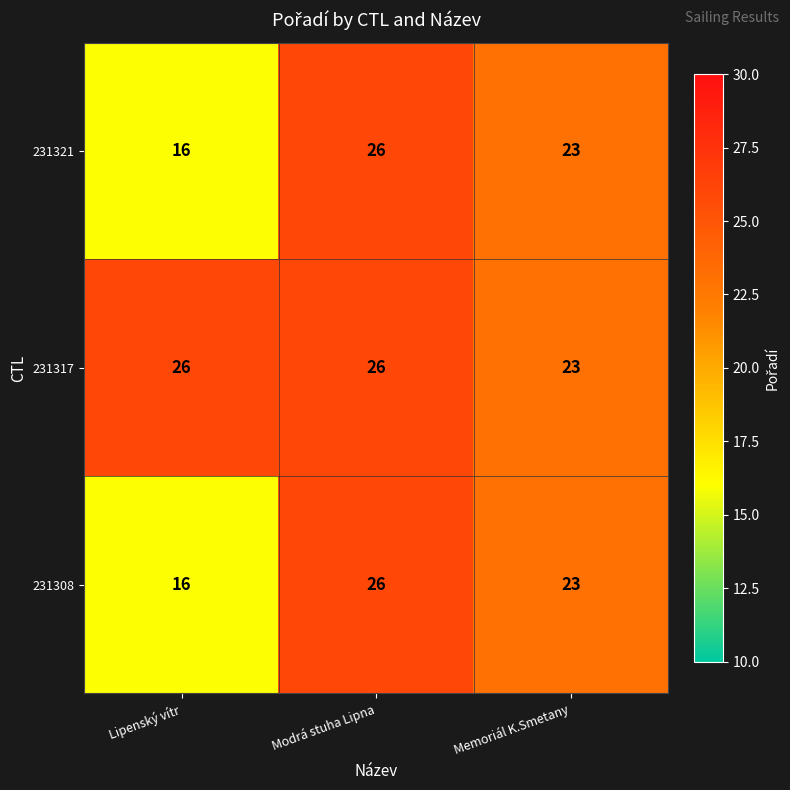

What is the average value of the 231321 series?

22